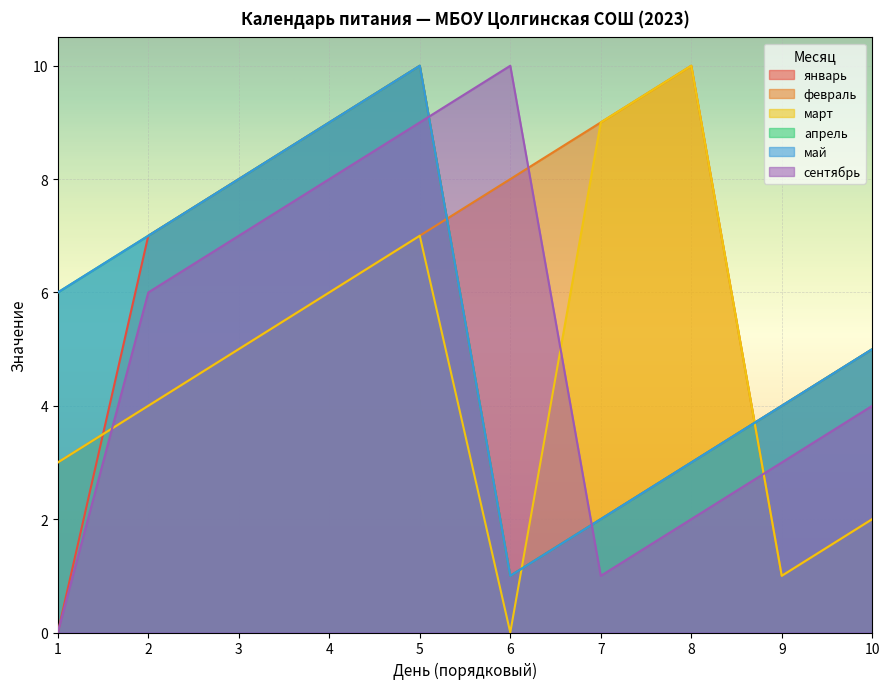

True or false: май and январь intersect in this chart.

False